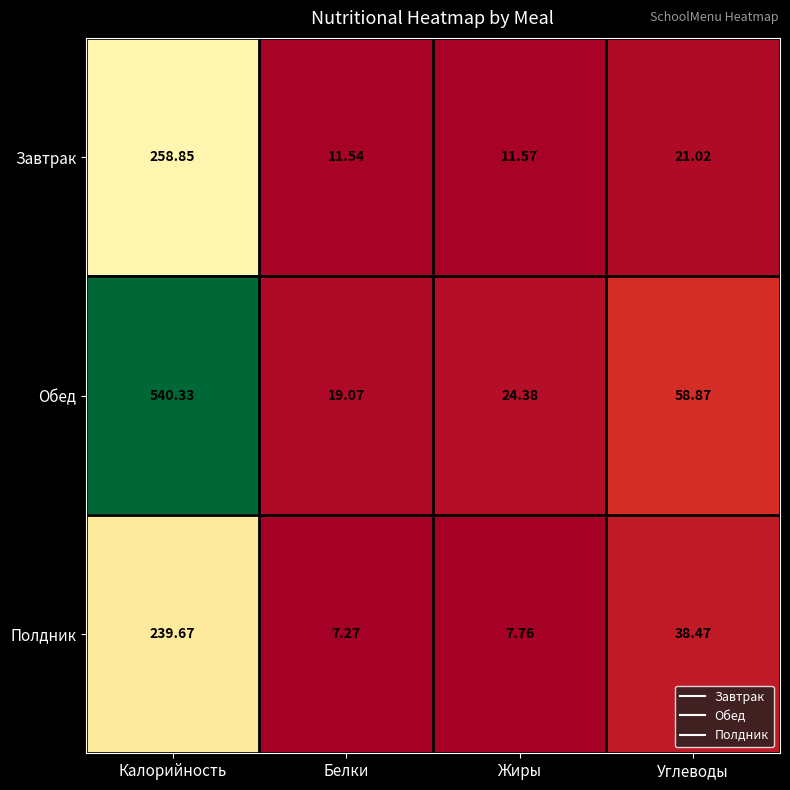

Which series has the largest range (max minus min)?

Обед